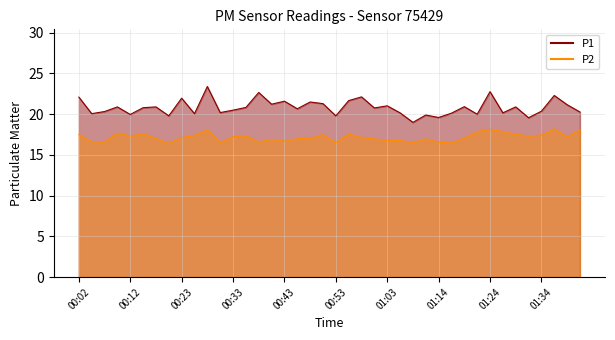

What position from the left is 01:01?

24